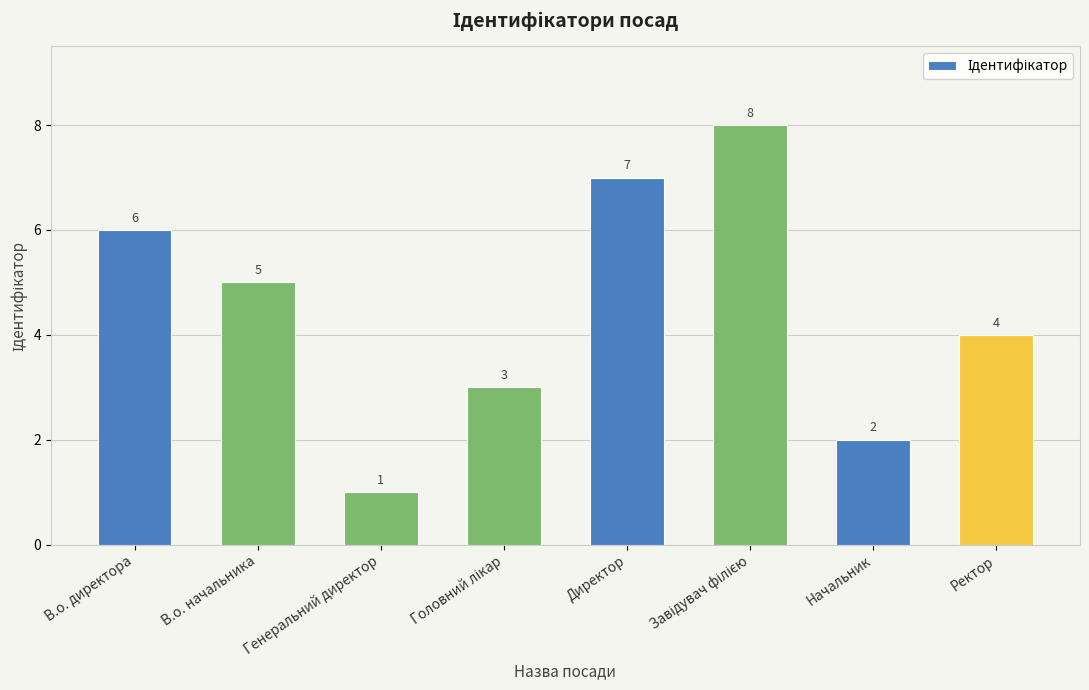

How many data points does each series have?

8